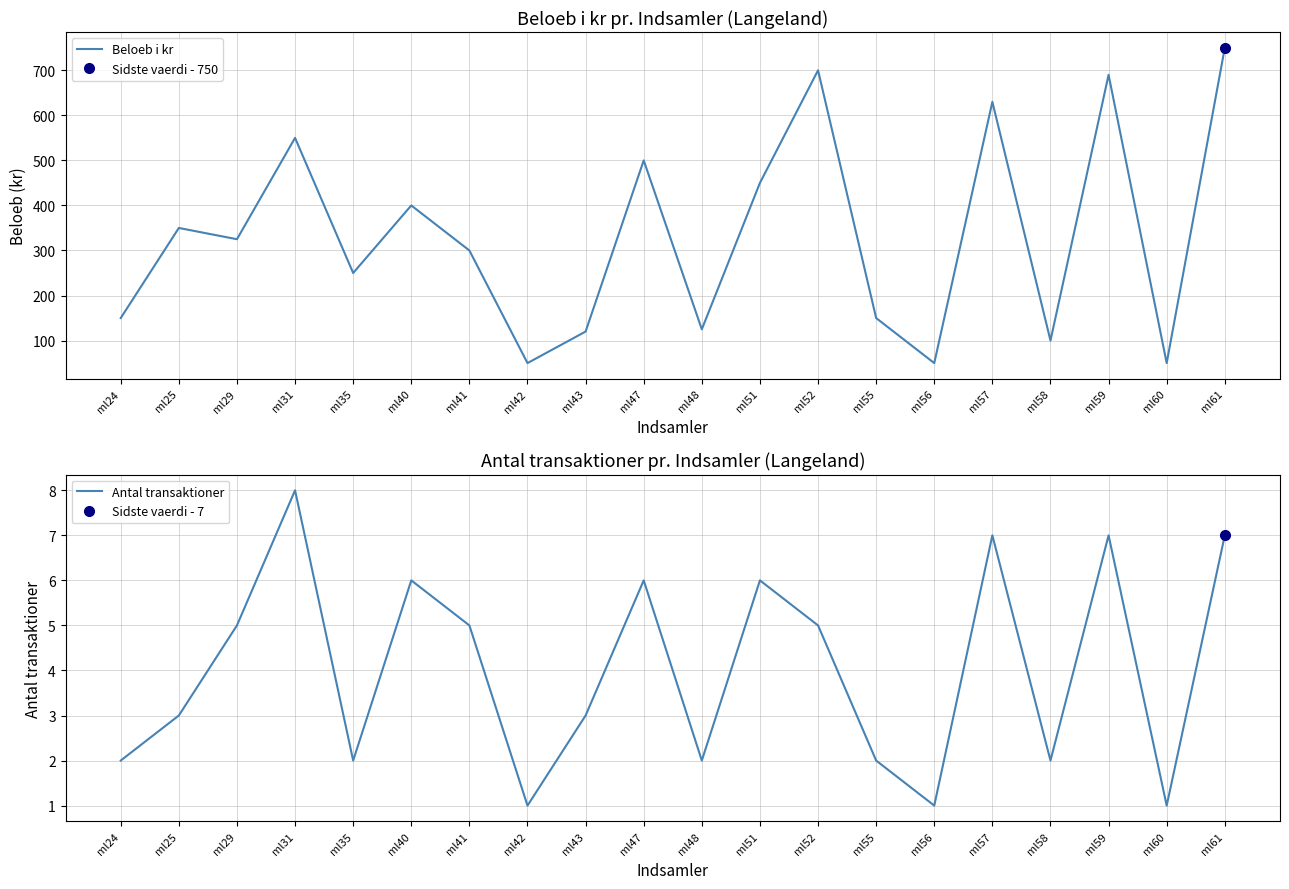

Read the Antal transaktioner value at ml59.

7